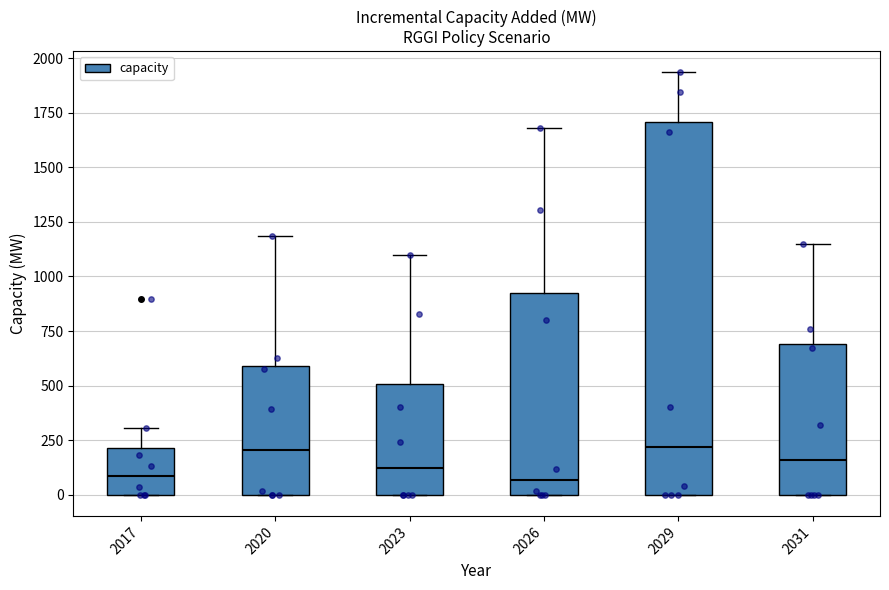

Reading left to right, transcribe this box plot: for each box, give where its median line is, the range the box spans, and where its two whiskers end, as read against the y-axis. The values are not printed on the chart, so give them approximately, as read against the axis.

2017: median 100, box 0 to 200, whiskers 0 to 300
2020: median 200, box 0 to 600, whiskers 0 to 1200
2023: median 100, box 0 to 500, whiskers 0 to 1100
2026: median 50, box 0 to 950, whiskers 0 to 1700
2029: median 200, box 0 to 1700, whiskers 0 to 1950
2031: median 150, box 0 to 700, whiskers 0 to 1150